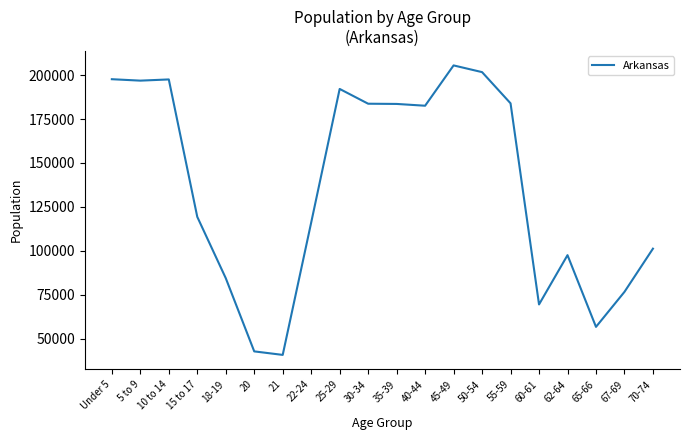

How many lines are shown in the chart?

1